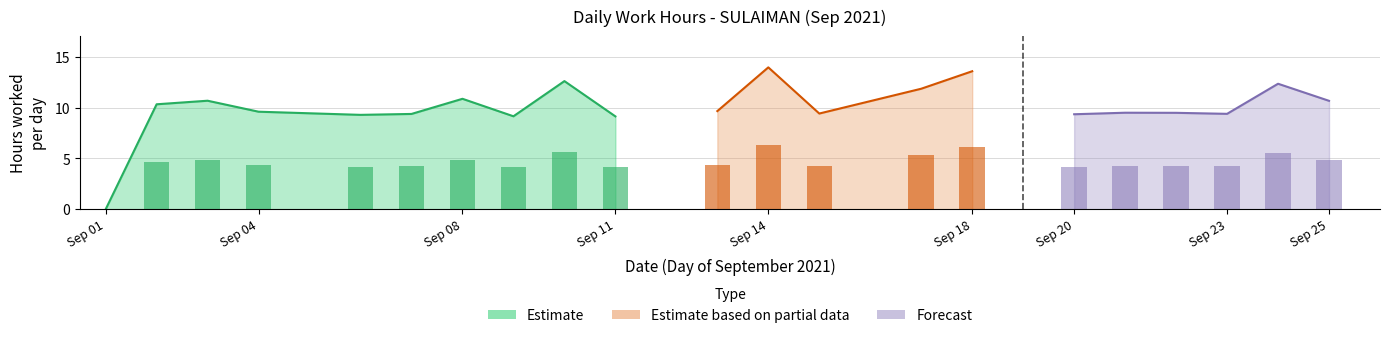

Does the chart contain any negative values?

No